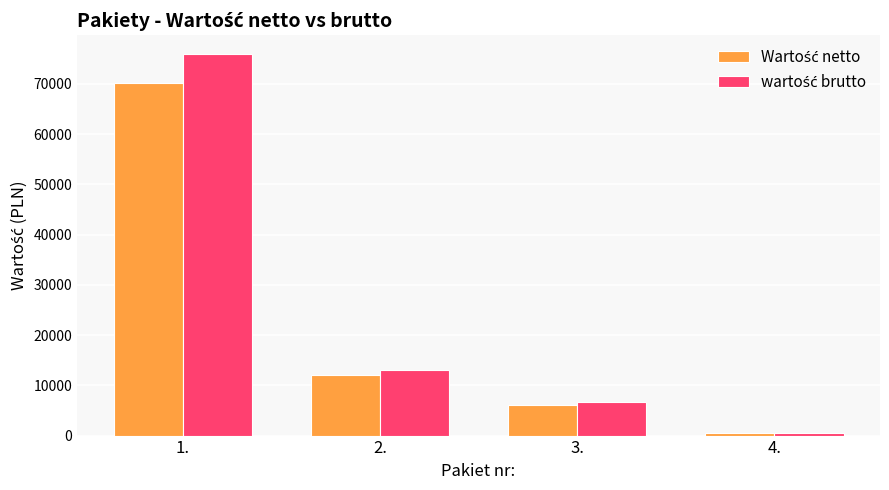

Which category has the lowest value across all series?

4.